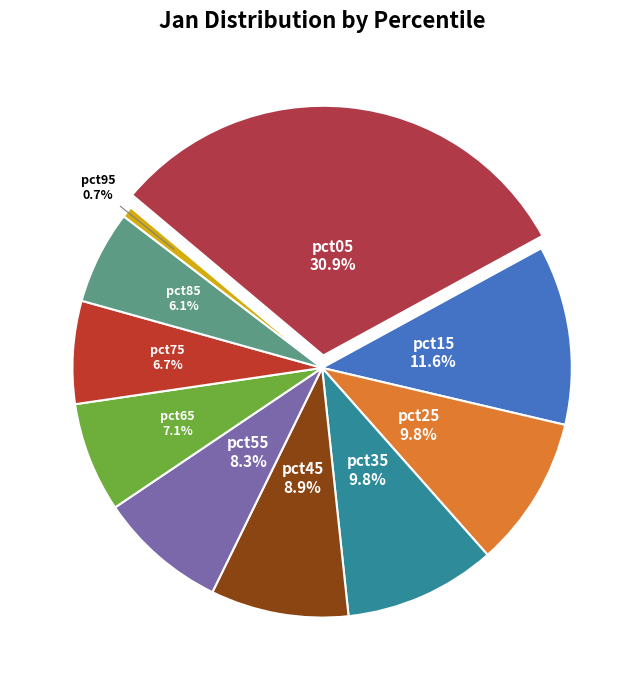

To the nearest percent, what is the difference between the pct05 and pct65 slice percentages?

24%